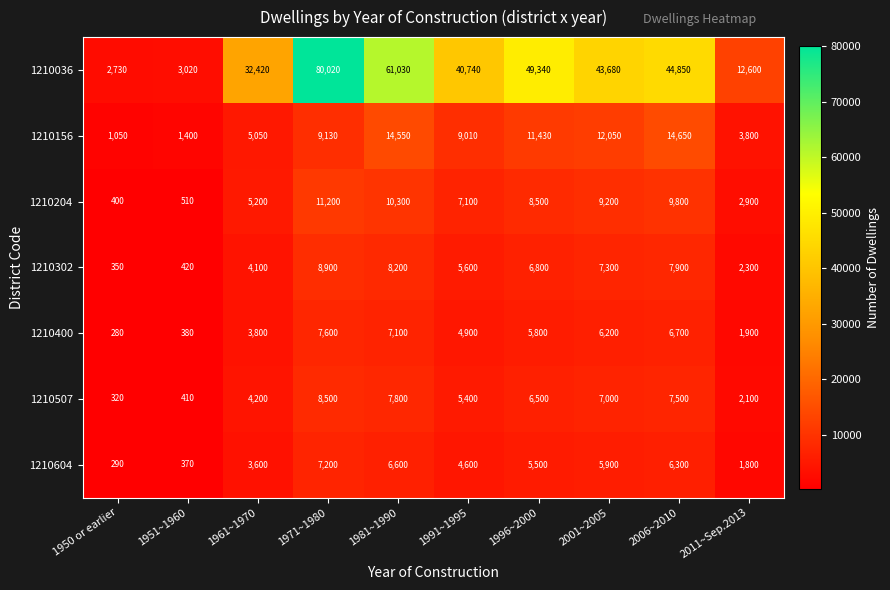

What is the difference between the maximum and minimum values in the 1210604 series?

6910